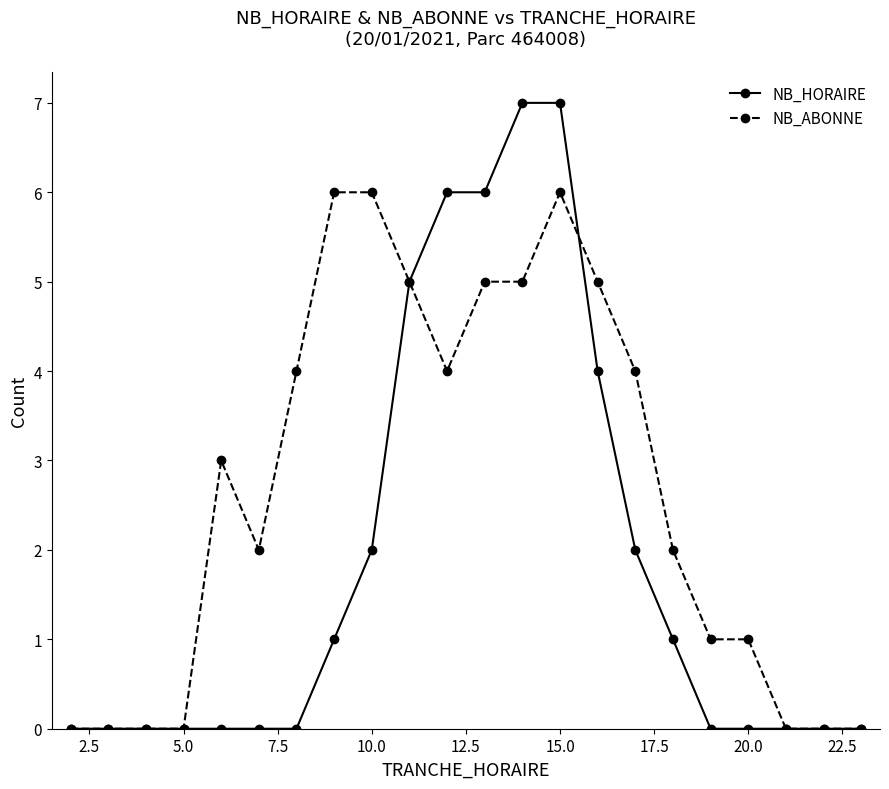

What is the value of the NB_HORAIRE point at the 15th from the left?

4